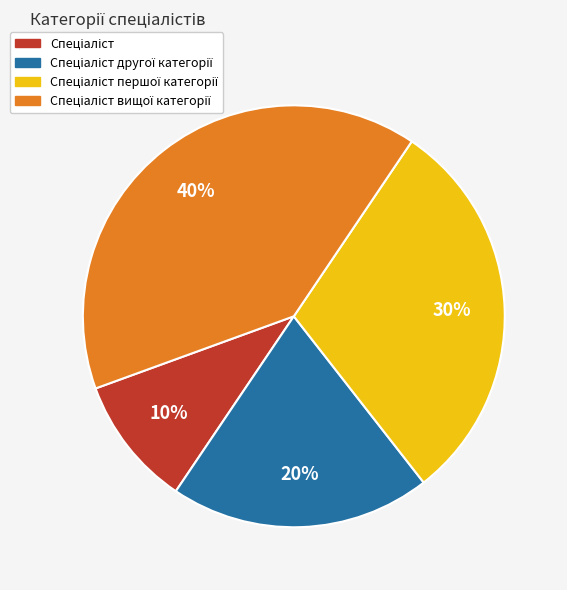

To the nearest percent, what is the average slice percentage?

25%